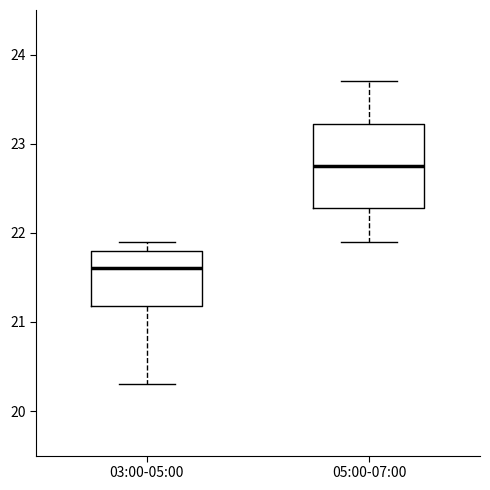

Reading left to right, transcribe this box plot: for each box, give where its median line is, the range the box spans, and where its two whiskers end, as read against the y-axis. The values are not printed on the chart, so give them approximately, as read against the axis.

03:00-05:00: median 21.6, box 21.2 to 21.8, whiskers 20.3 to 21.9
05:00-07:00: median 22.8, box 22.3 to 23.2, whiskers 21.9 to 23.7